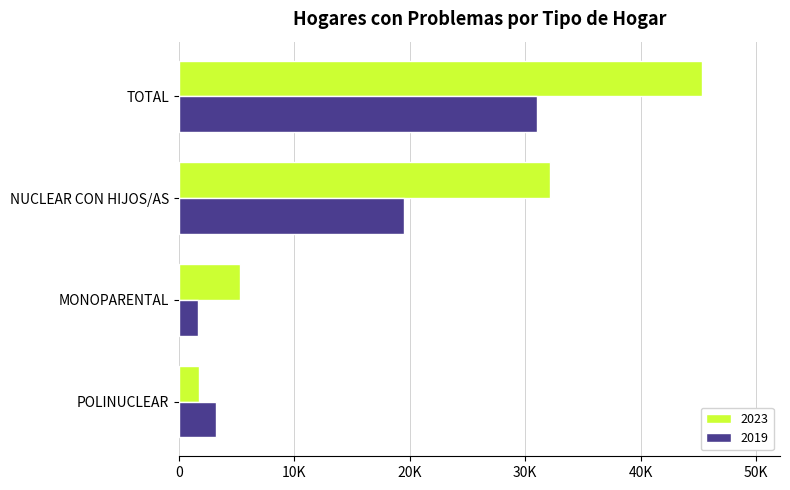

Reading left to right, what are all the values shown in this chart?

2023: TOTAL=45275.5	NUCLEAR CON HIJOS/AS=32120.3	MONOPARENTAL=5249.9	POLINUCLEAR=1718.2
2019: TOTAL=30991.7	NUCLEAR CON HIJOS/AS=19491.7	MONOPARENTAL=1613.9	POLINUCLEAR=3248.2